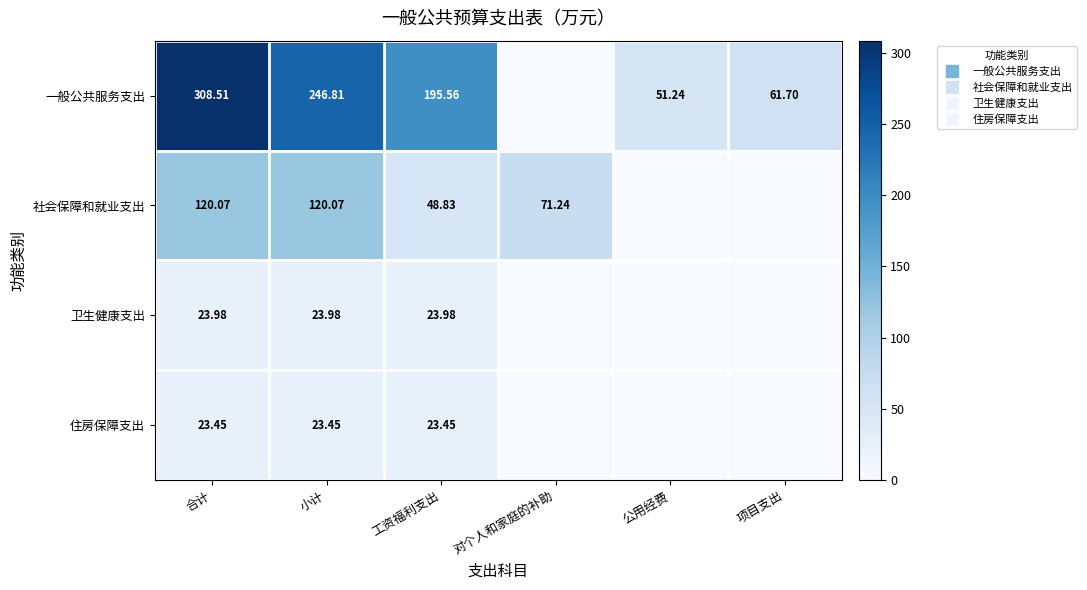

Is it true that 住房保障支出 equals 23.5 at 小计?

True